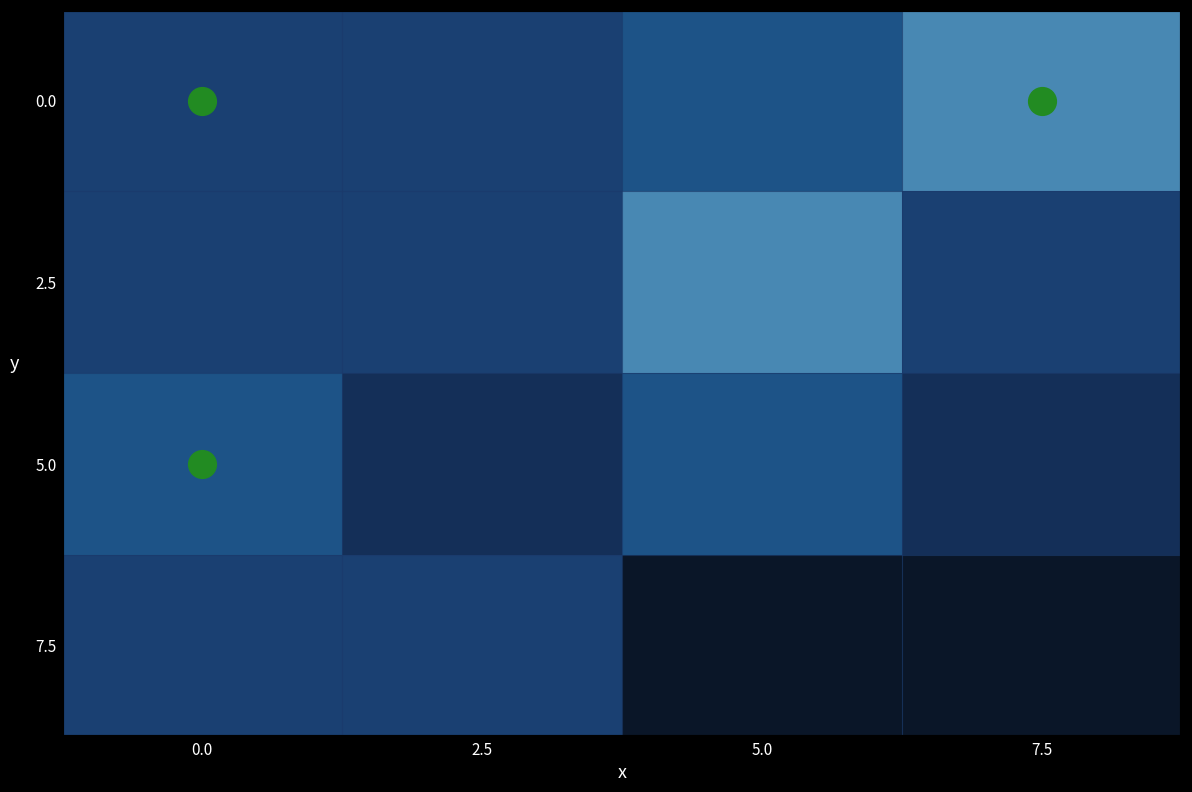

The 5.0 series shows 1200.0 at 7.5. True or false?

True